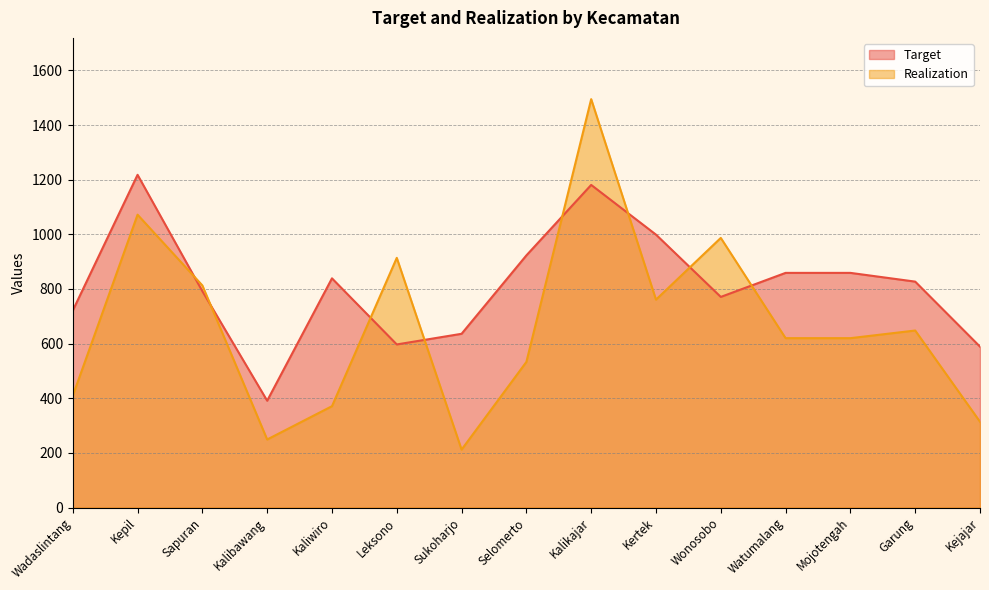

Between Sukoharjo and Kejajar, which is larger?

Sukoharjo